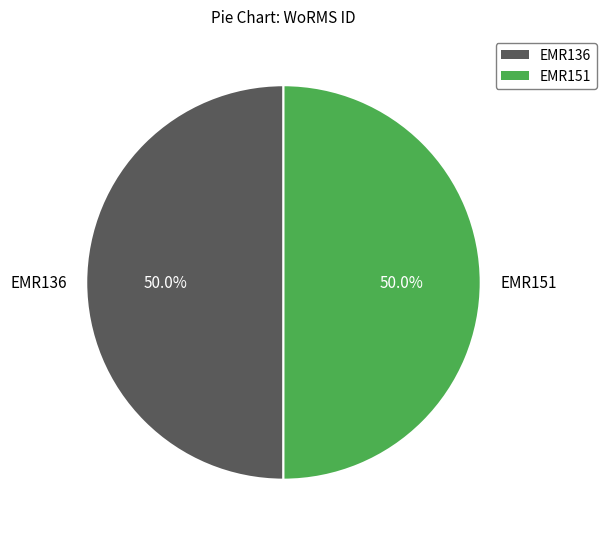

True or false: EMR136 accounts for 44% of the total.

False